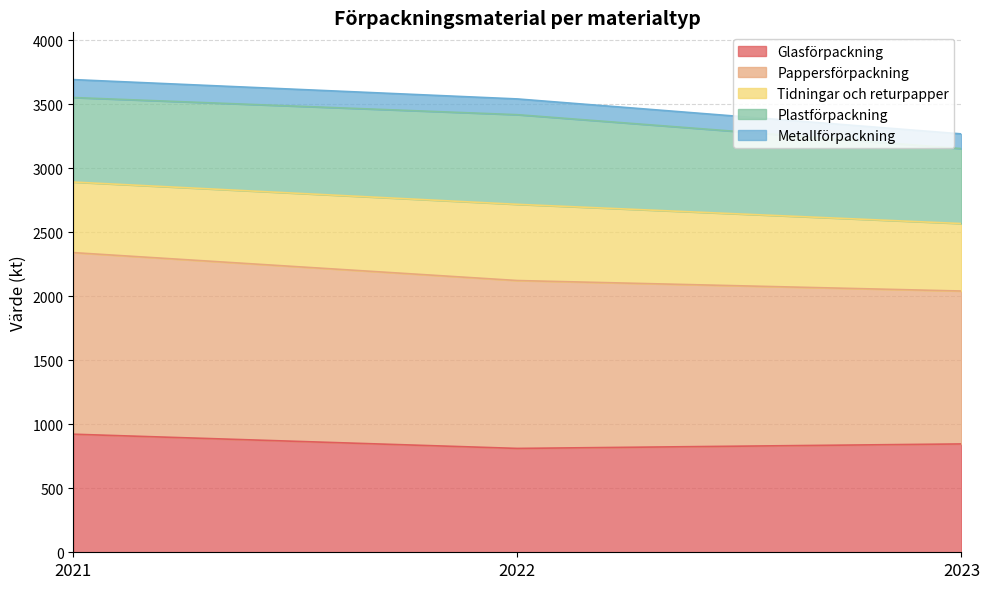

What is the minimum value for Glasförpackning?

811